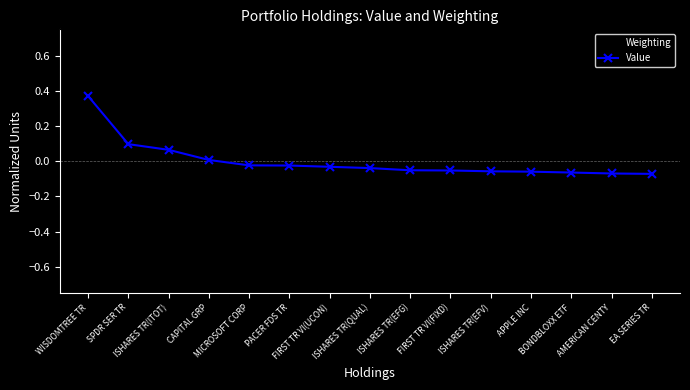

Reading left to right, transcribe all the data shown in this chart.

Weighting: WISDOMTREE TR=0.4	SPDR SER TR=0.1	ISHARES TR(ITOT)=0.1	CAPITAL GRP=0.0	MICROSOFT CORP=-0.0	PACER FDS TR=-0.0	FIRST TR VI(UCON)=-0.0	ISHARES TR(QUAL)=-0.0	ISHARES TR(EFG)=-0.1	FIRST TR VI(FIXD)=-0.1	ISHARES TR(EFV)=-0.1	APPLE INC=-0.1	BONDBLOXX ETF=-0.1	AMERICAN CENTY=-0.1	EA SERIES TR=-0.1
Value: WISDOMTREE TR=0.4	SPDR SER TR=0.1	ISHARES TR(ITOT)=0.1	CAPITAL GRP=0.0	MICROSOFT CORP=-0.0	PACER FDS TR=-0.0	FIRST TR VI(UCON)=-0.0	ISHARES TR(QUAL)=-0.0	ISHARES TR(EFG)=-0.1	FIRST TR VI(FIXD)=-0.1	ISHARES TR(EFV)=-0.1	APPLE INC=-0.1	BONDBLOXX ETF=-0.1	AMERICAN CENTY=-0.1	EA SERIES TR=-0.1